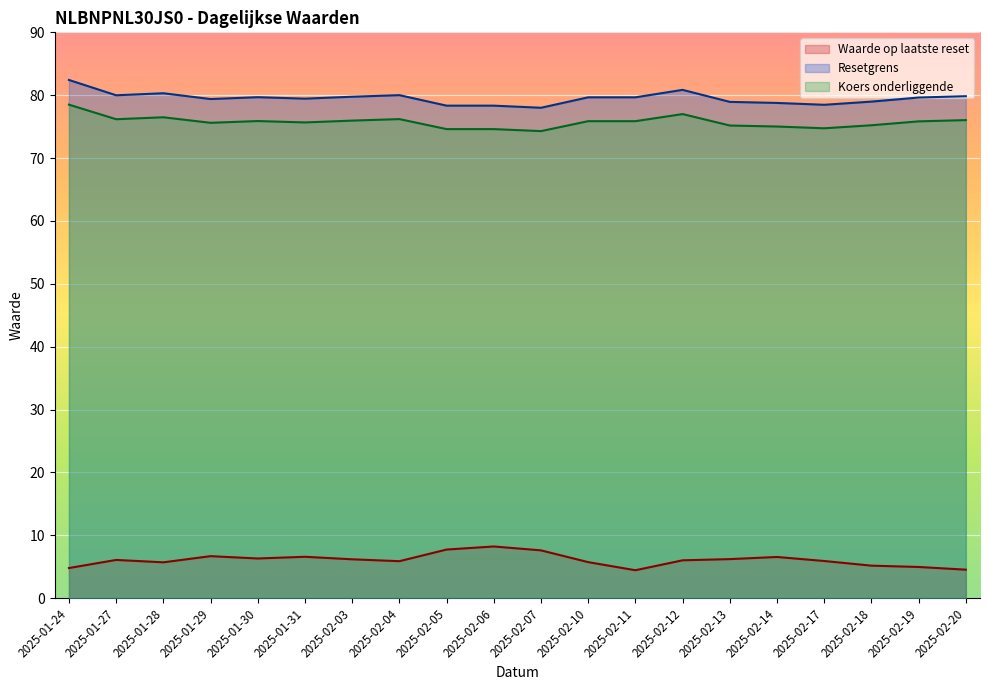

What position from the left is 2025-02-13?

15